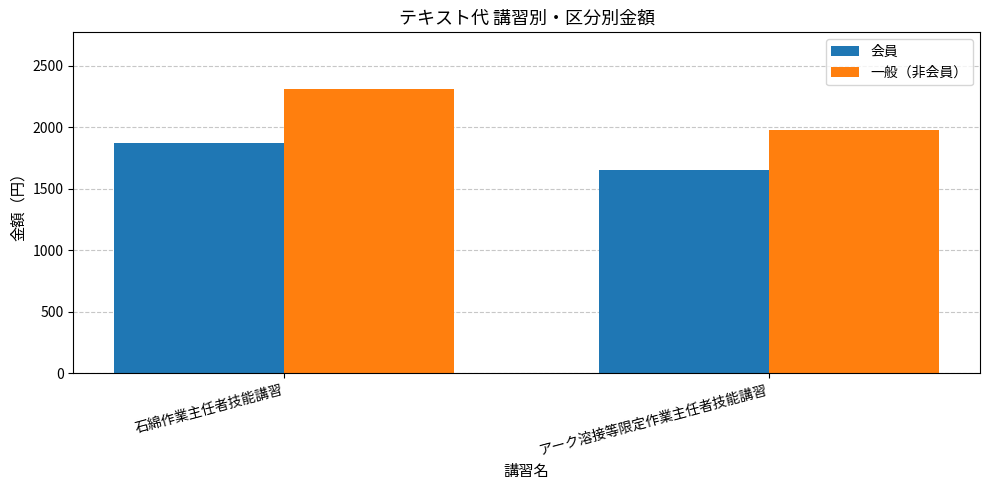

Is it true that 一般（非会員） equals 1980 at アーク溶接等限定作業主任者技能講習?

True